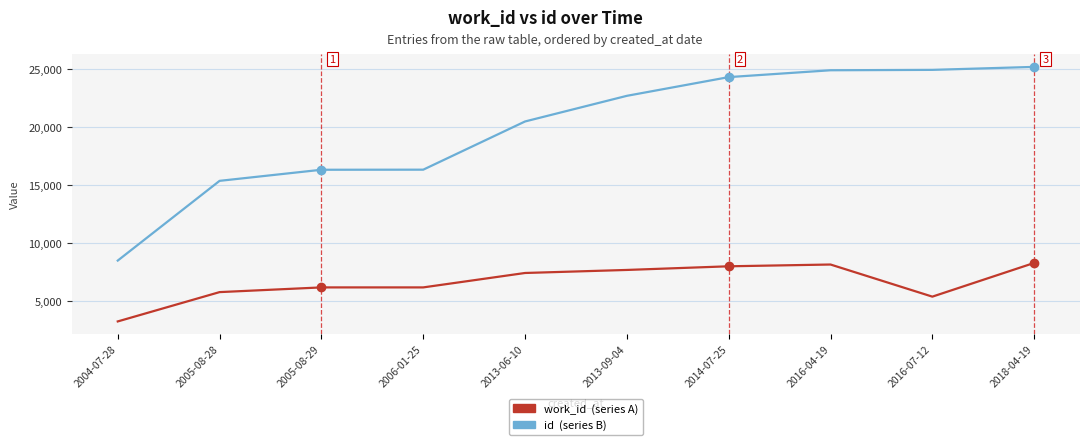

Which label corresponds to the smallest value in the chart?

2004-07-28